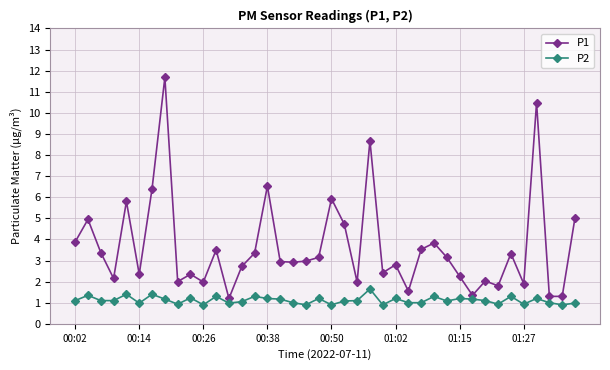

Count the number of data series in this chart.

2